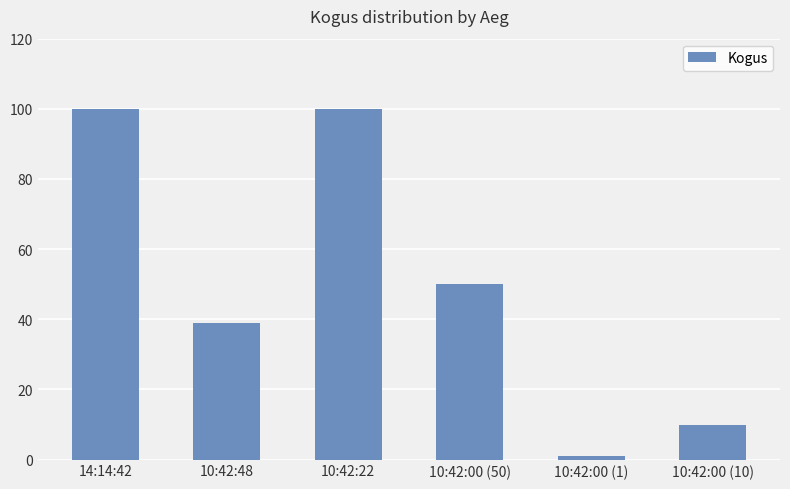

Count the number of categories in the chart.

6